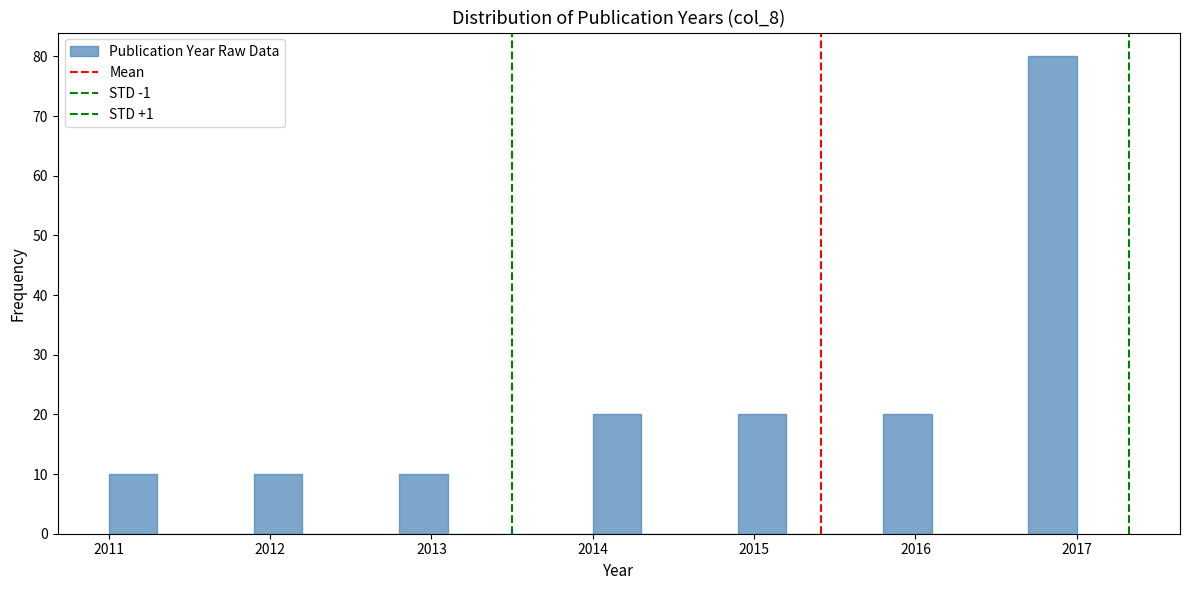

Around what value on the x-axis is the tallest bar? Give the approximate position of its centre, as read against the axis.

2016.9